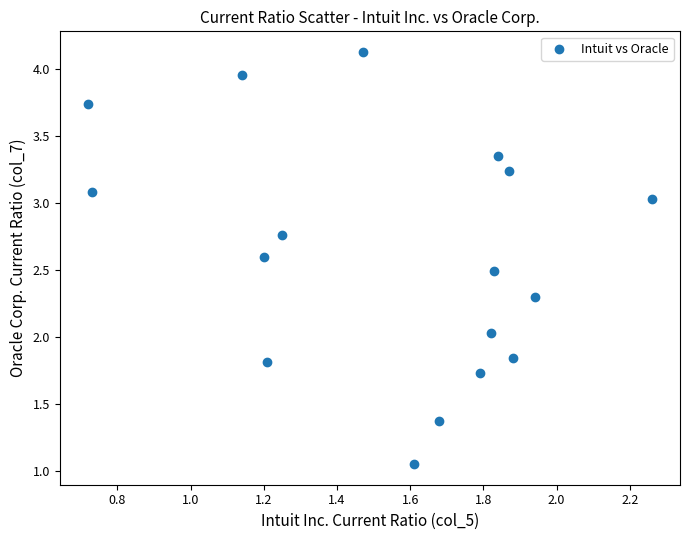

What is the range of X values (max minus min)?

1.5